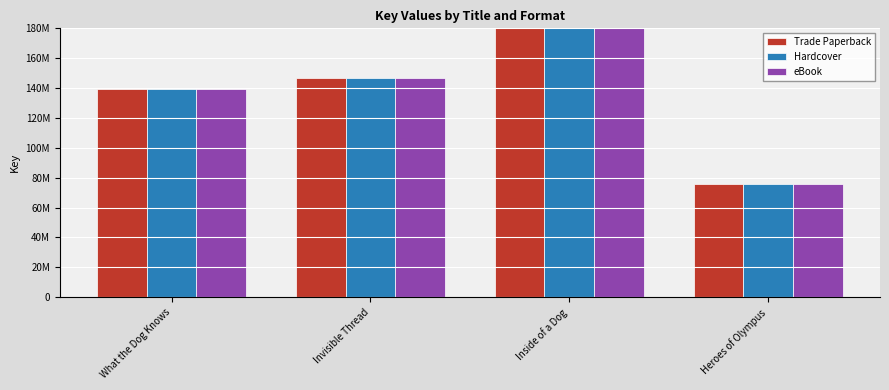

Rank the series at Invisible Thread from highest to lowest value.

Trade Paperback, Hardcover, eBook